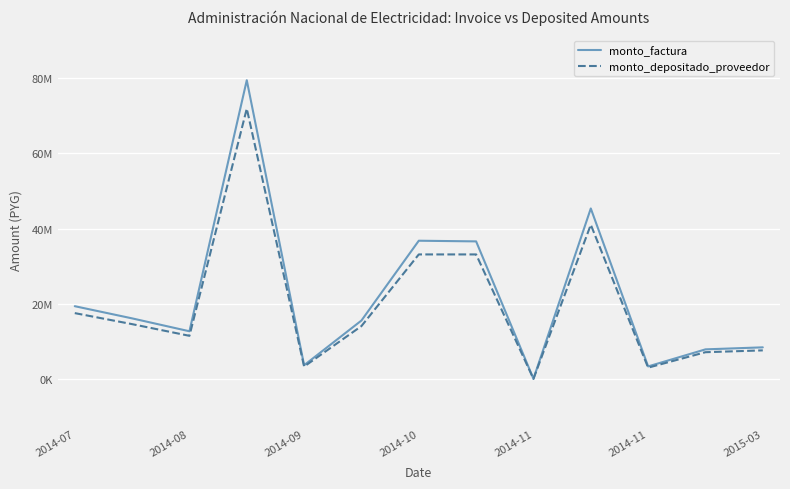

Which series has the largest total across all categories?

monto_factura